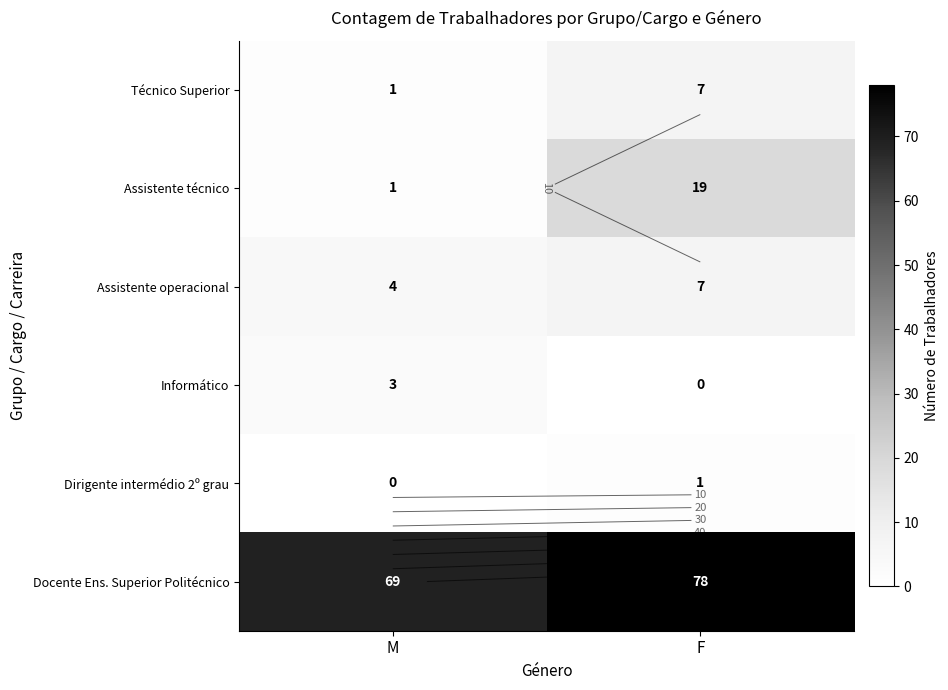

Which series has the widest spread of values?

Assistente técnico